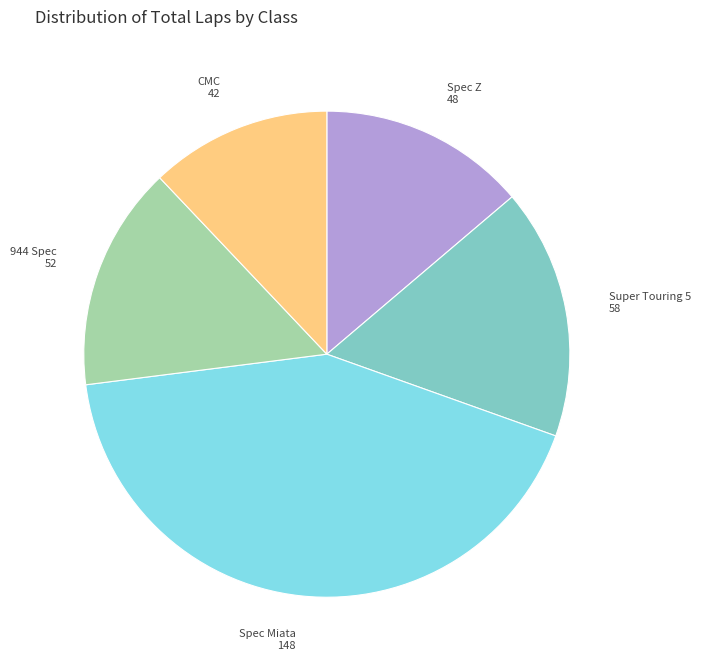

Is there any slice that represents more than half of the pie?

No